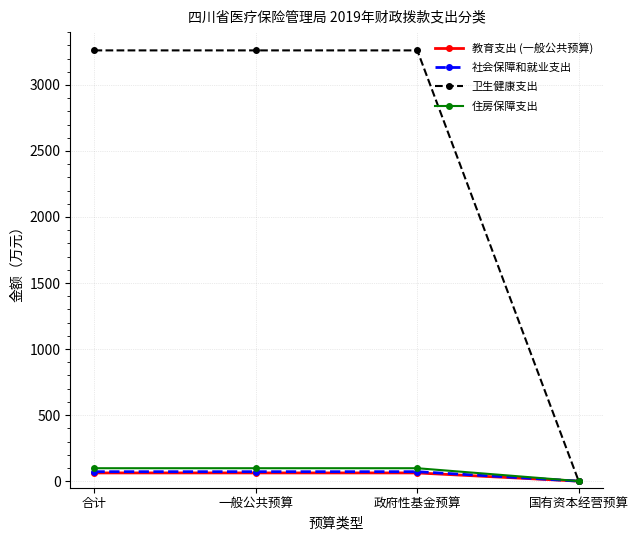

What is the spread (max minus min) of values at 政府性基金预算?

3199.6